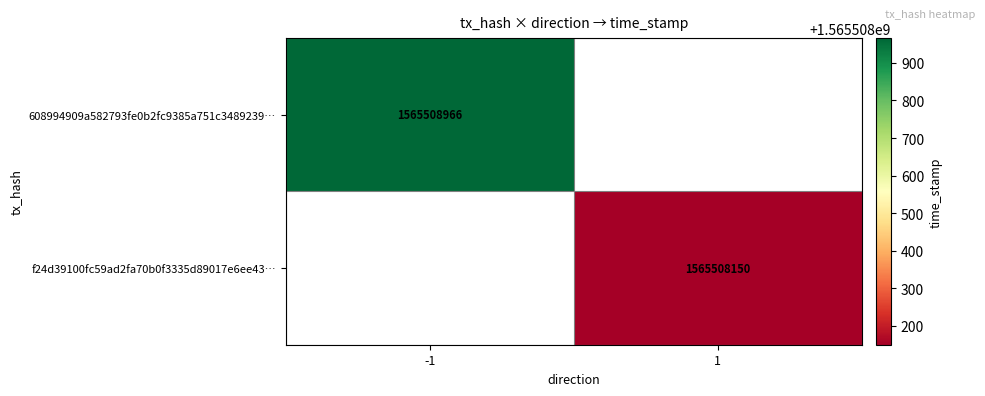

Is it true that f24d39100fc59ad2fa70b0f3335d89017e6ee43 equals 1 at direction?

True